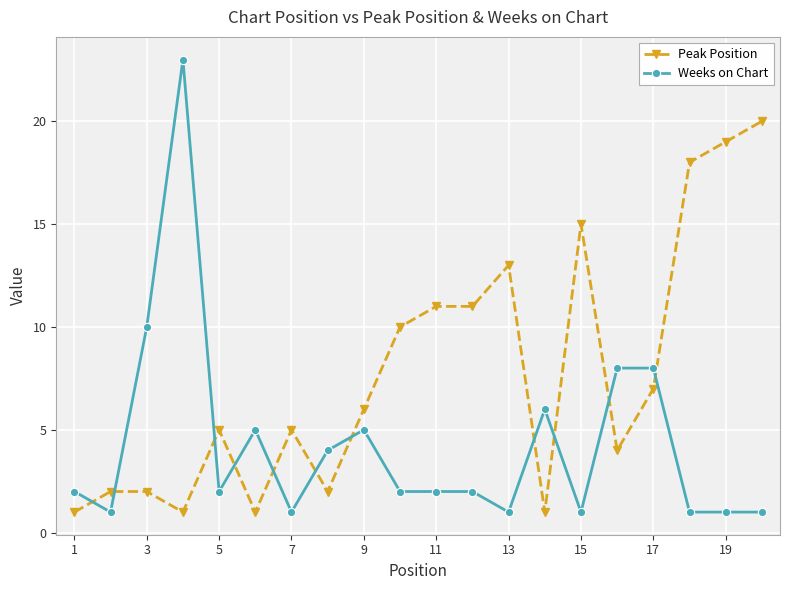

Which series has the largest total across all categories?

Peak Position